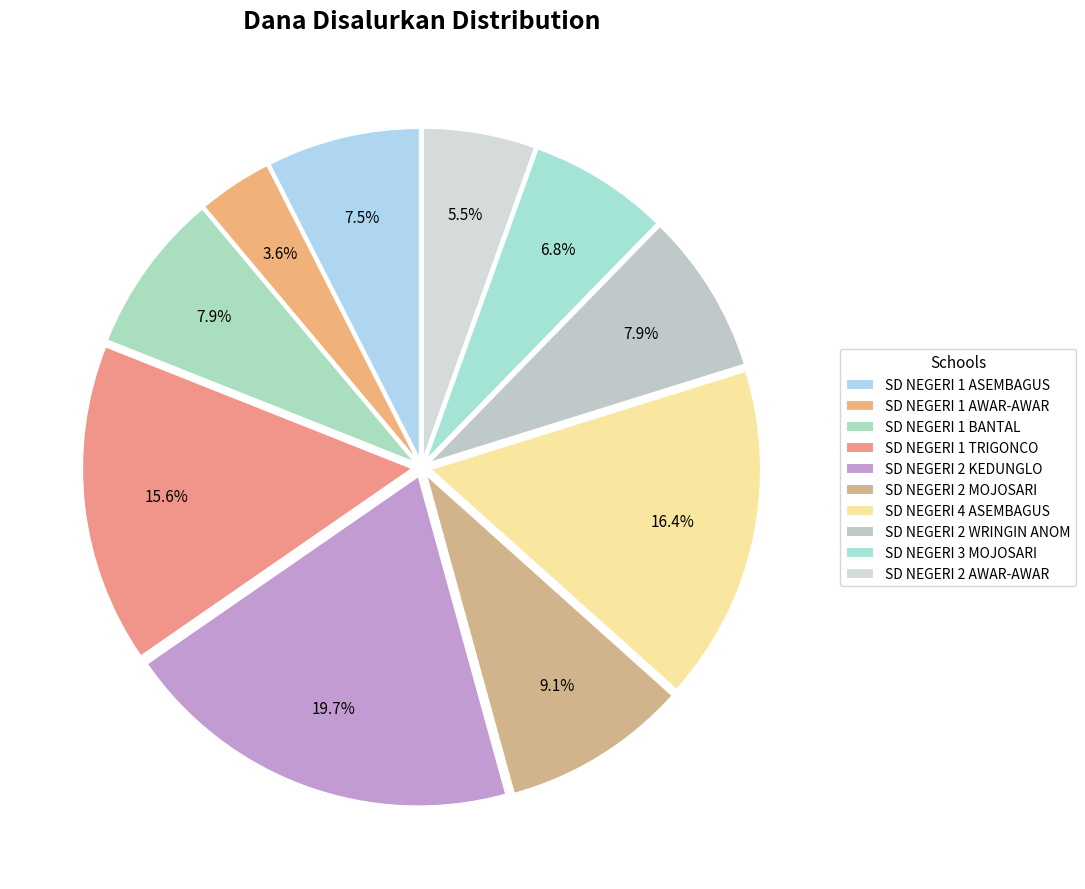

To the nearest percent, what portion does SD NEGERI 4 ASEMBAGUS represent?

16%